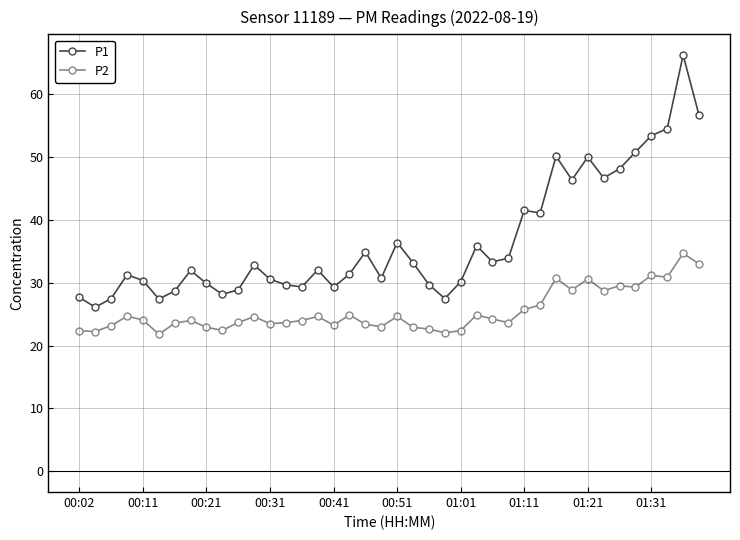

In P1, how many points are higher than both neighbors (excluding endpoints)?

11